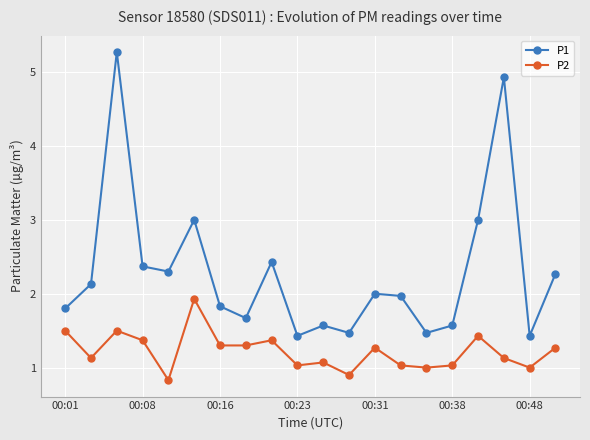

How many distinct data groups are displayed?

2